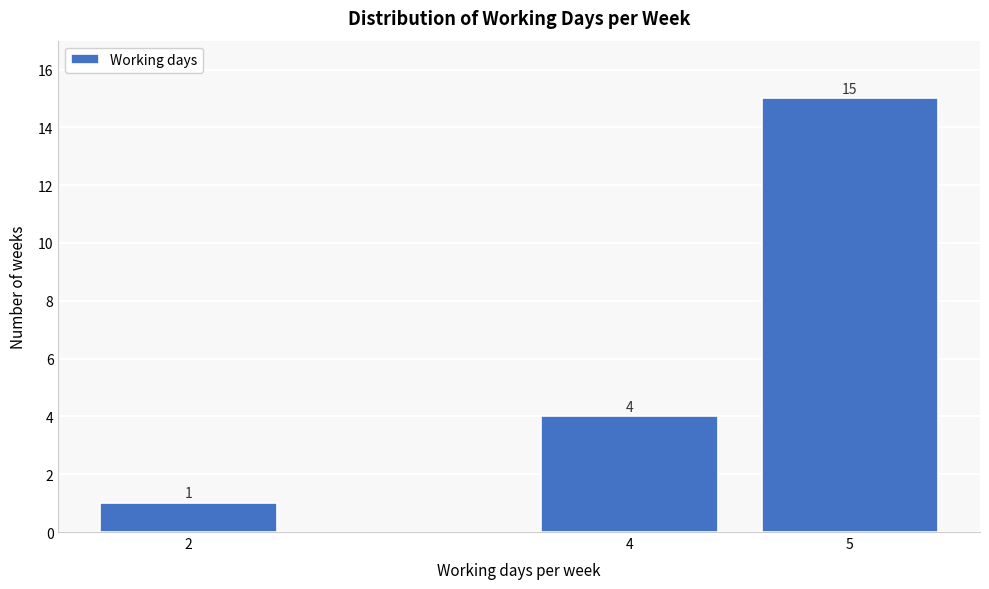

Reading left to right, what are all the values shown in this chart?

2=1	4=4	5=15